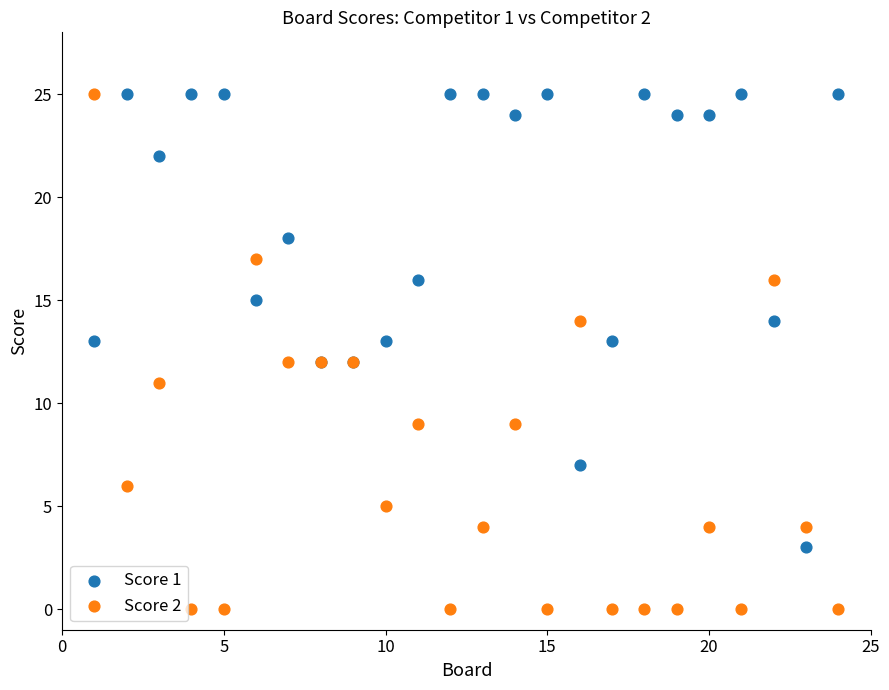

What is the X range (max minus min) for the scatter plot?

23